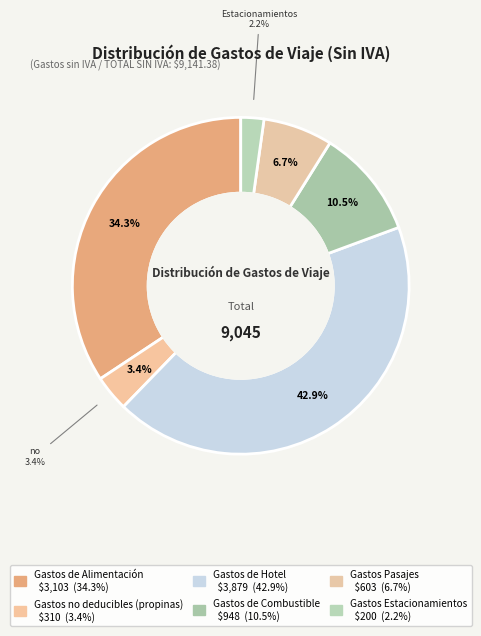

Is Gastos de Alimentación the majority of the pie?

No